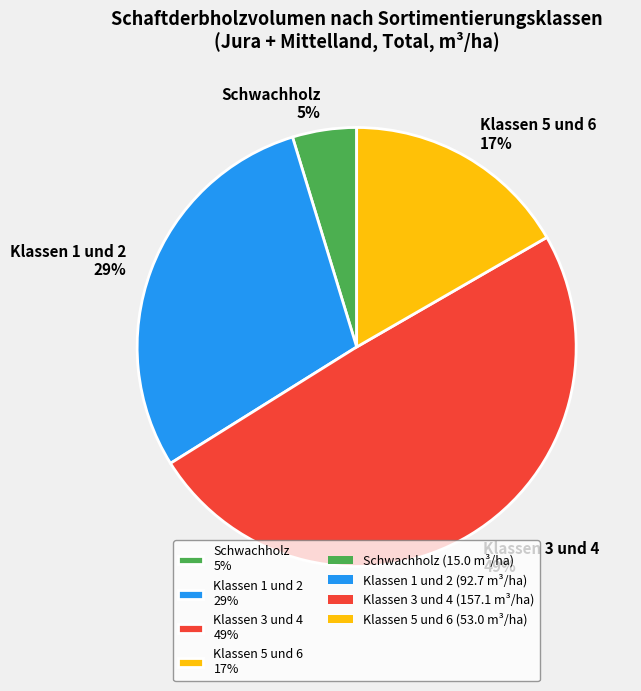

To the nearest percent, what portion does Klassen 5 und 6 represent?

17%